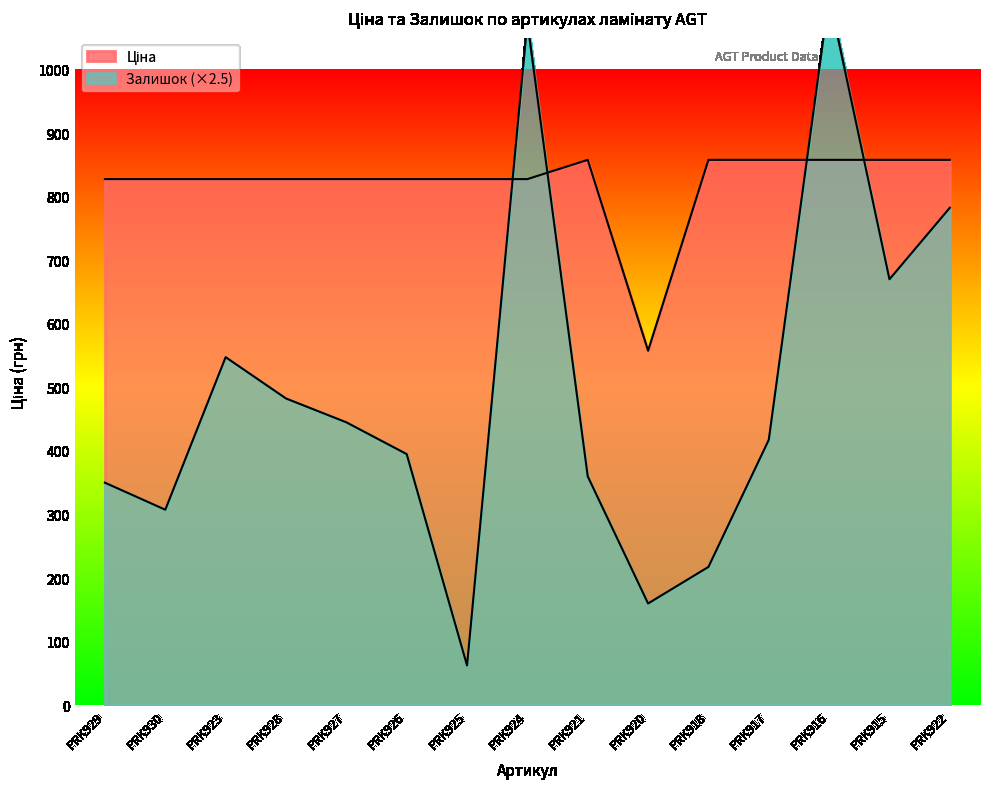

At PRK915, list the series in order from smallest to largest.

Залишок, Ціна